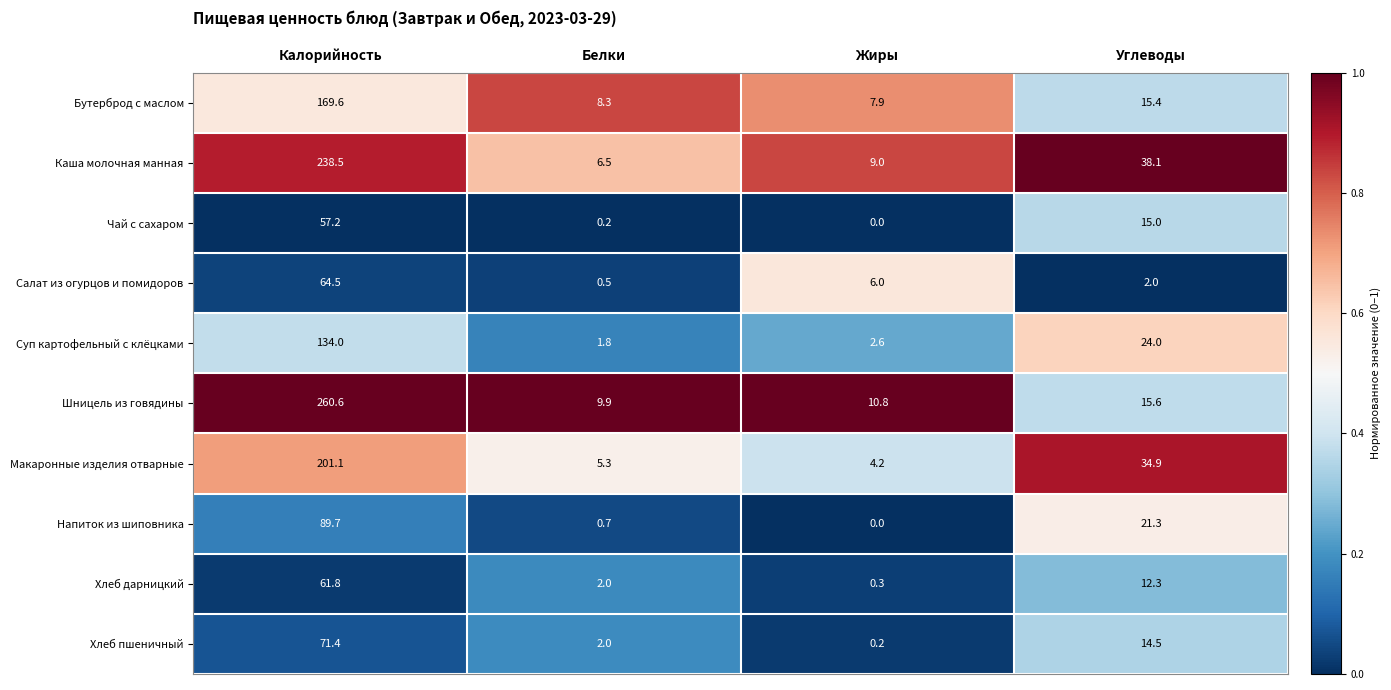

What is the sum of the Хлеб пшеничный values at Белки and Углеводы?

16.5